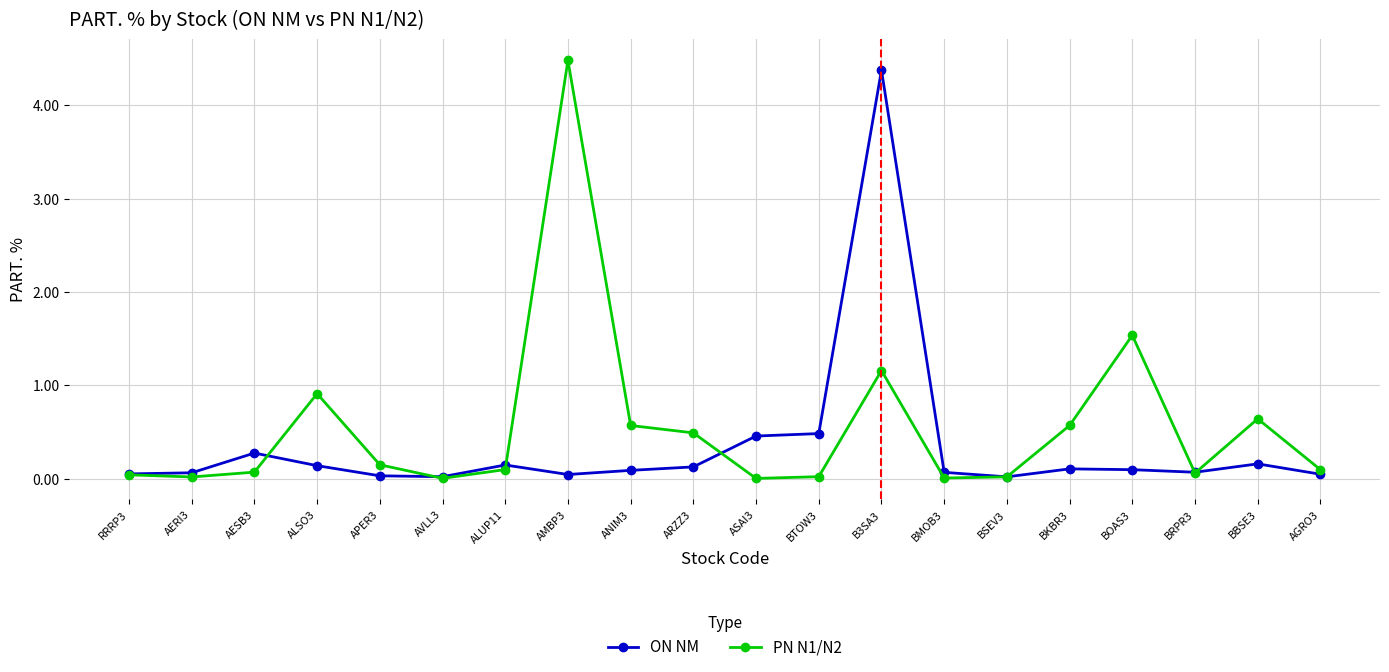

The value of PN N1/N2 at BBSE3 is 0.6. True or false?

True